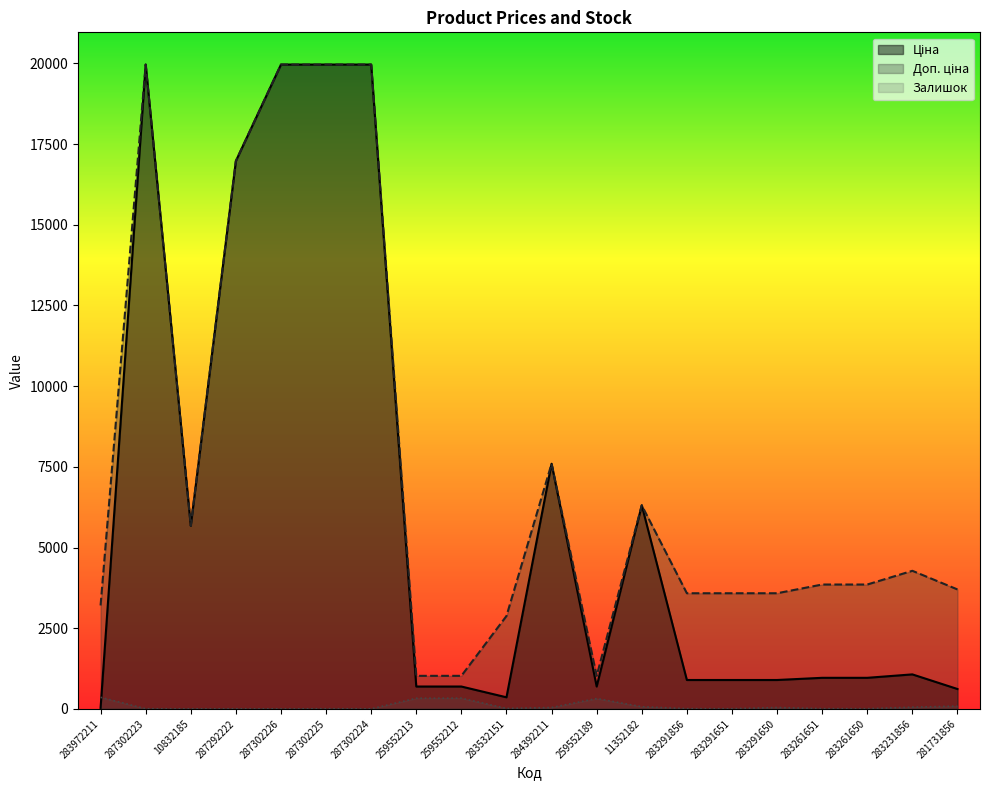

Which series has the largest total across all categories?

Доп. ціна